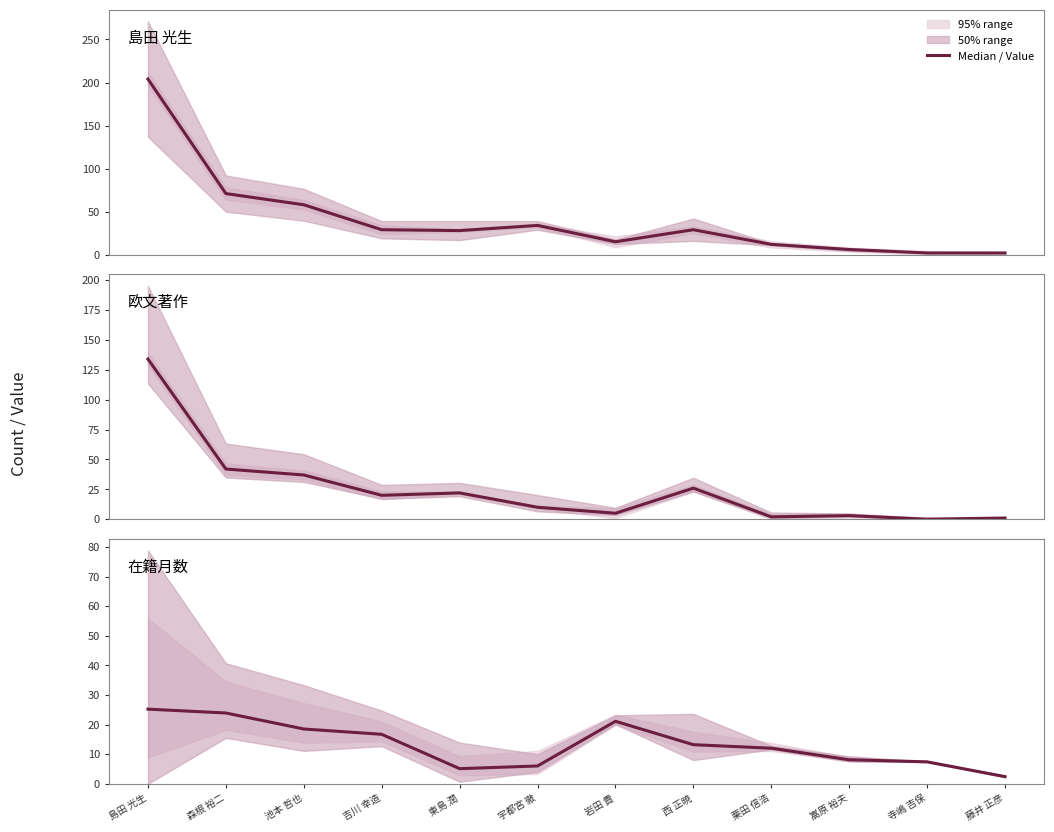

True or false: 在籍月数 has more than 0 interior local peaks.

True